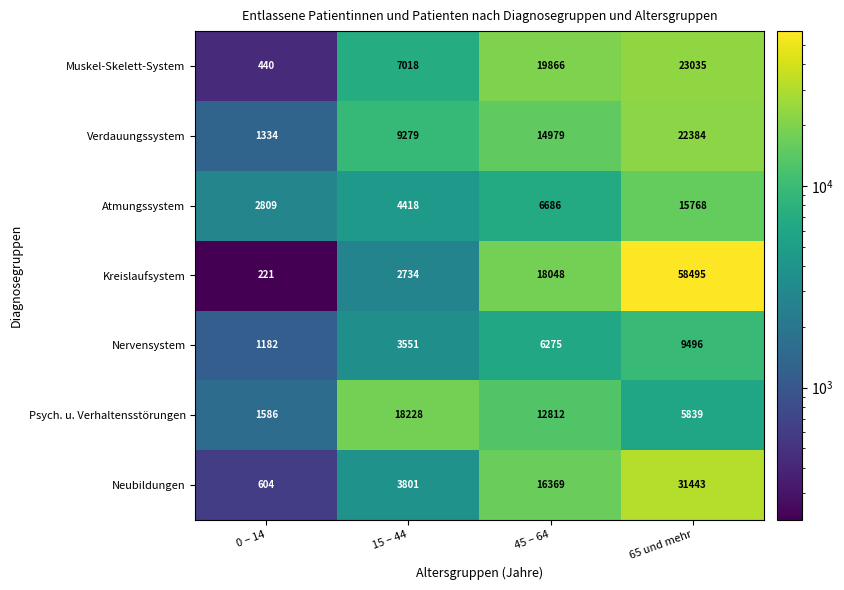

What is the greatest value displayed?

58495